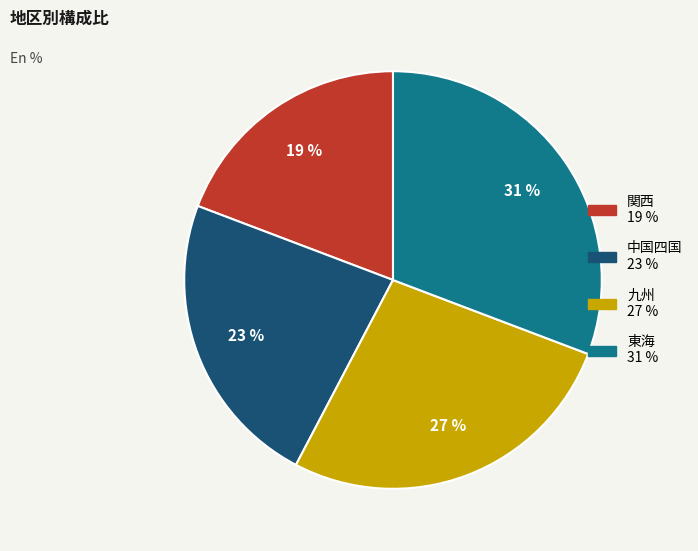

Is it true that 九州 is 17% of the pie?

False